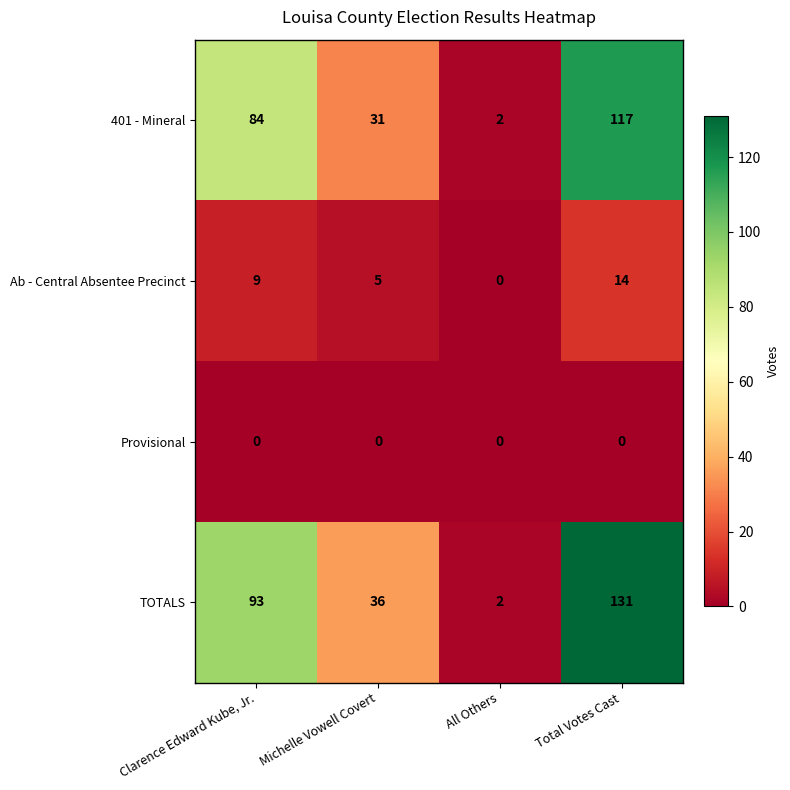

Which category has the highest value across all series?

Total Votes Cast